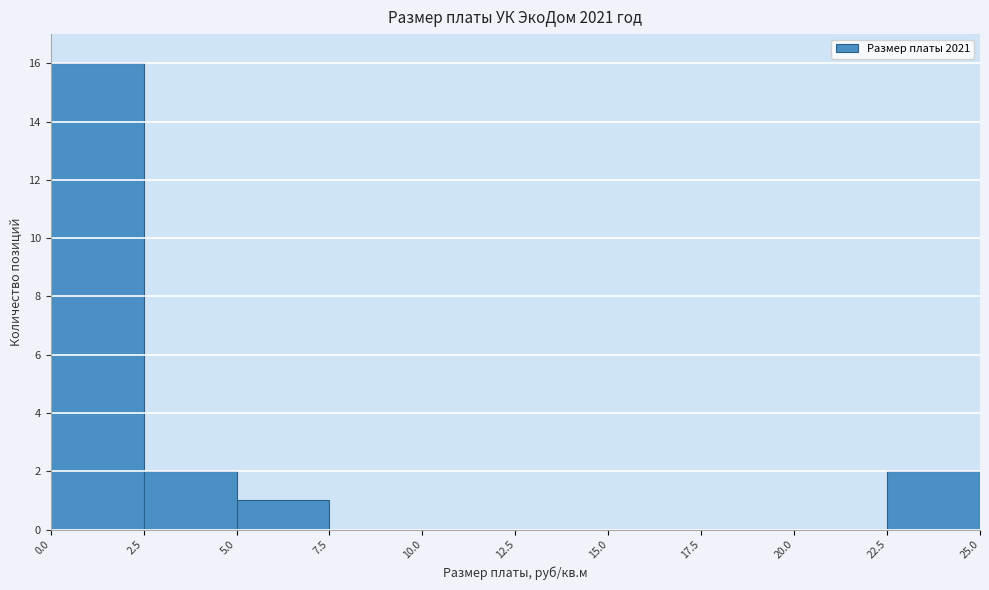

Reading left to right, transcribe this chart: for each bar, give the range it covers on the x-axis and its height. The values are not printed on the chart, so give them approximately, as read against the axis.

0.0 to 2.5: 16
2.5 to 5.0: 2
5.0 to 7.5: 1
7.5 to 10.0: 0
10.0 to 12.5: 0
12.5 to 15.0: 0
15.0 to 17.5: 0
17.5 to 20.0: 0
20.0 to 22.5: 0
22.5 to 25.0: 2